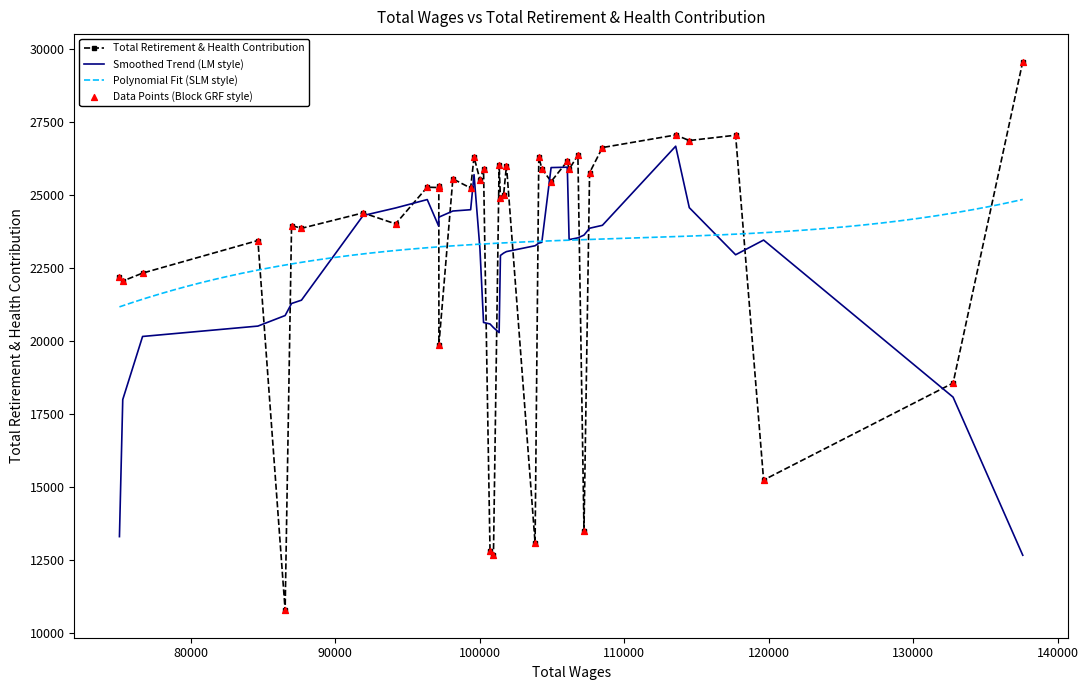

What is the ratio of the value at 100023 to the value at 75299?

1.2